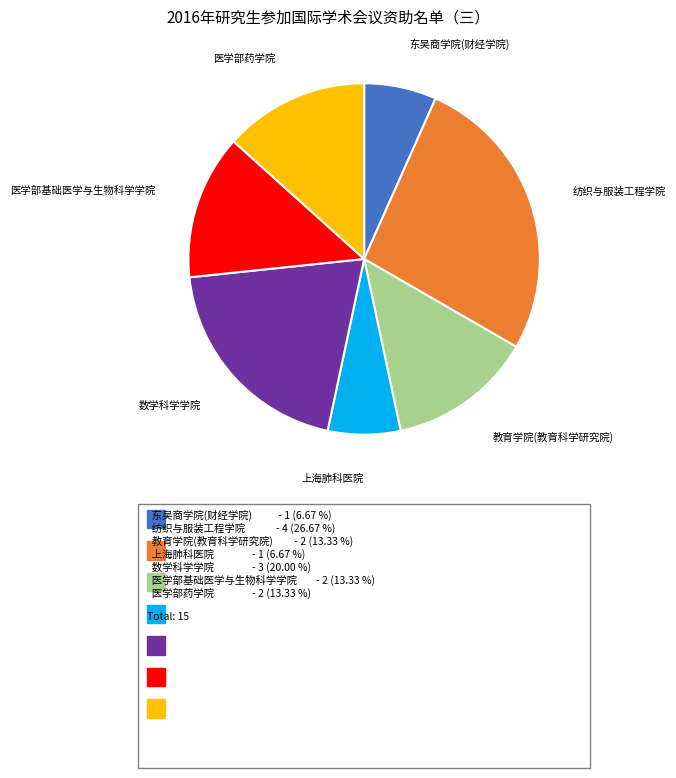

How many slices are in this pie chart?

7